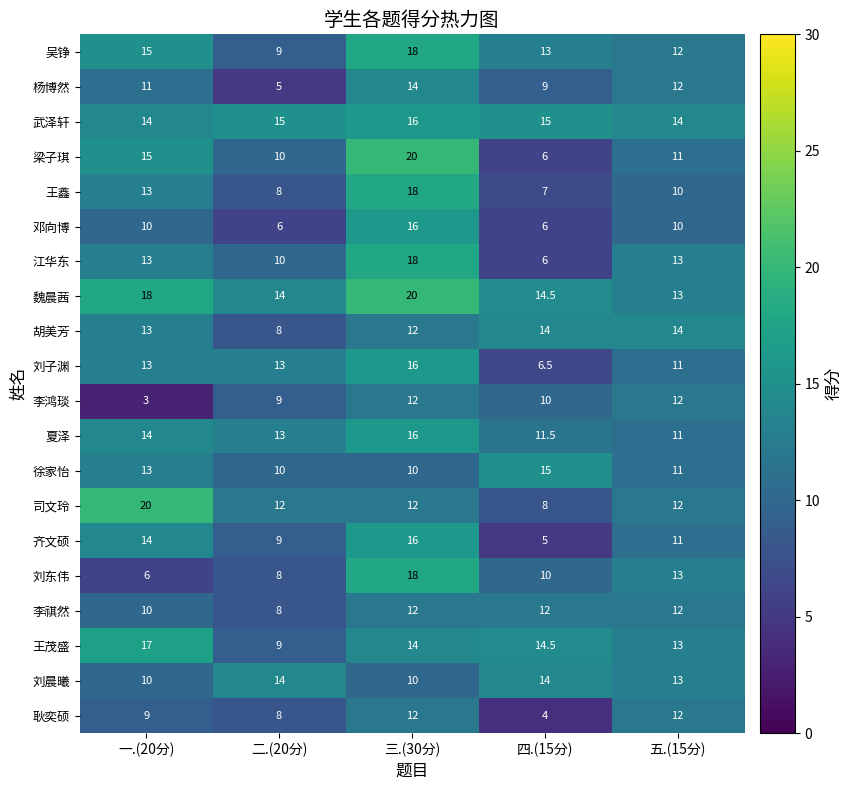

What is the difference between the highest and lowest values at 一.(20分)?

17.0